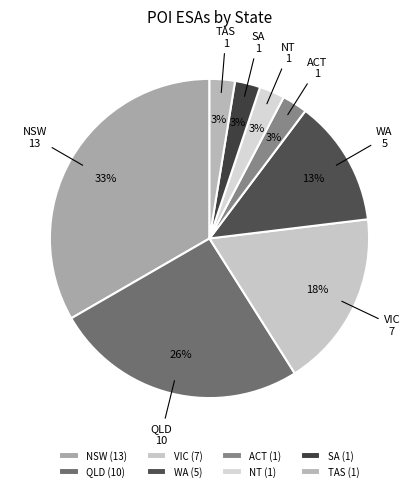

The NT slice represents 13% of the pie. True or false?

False